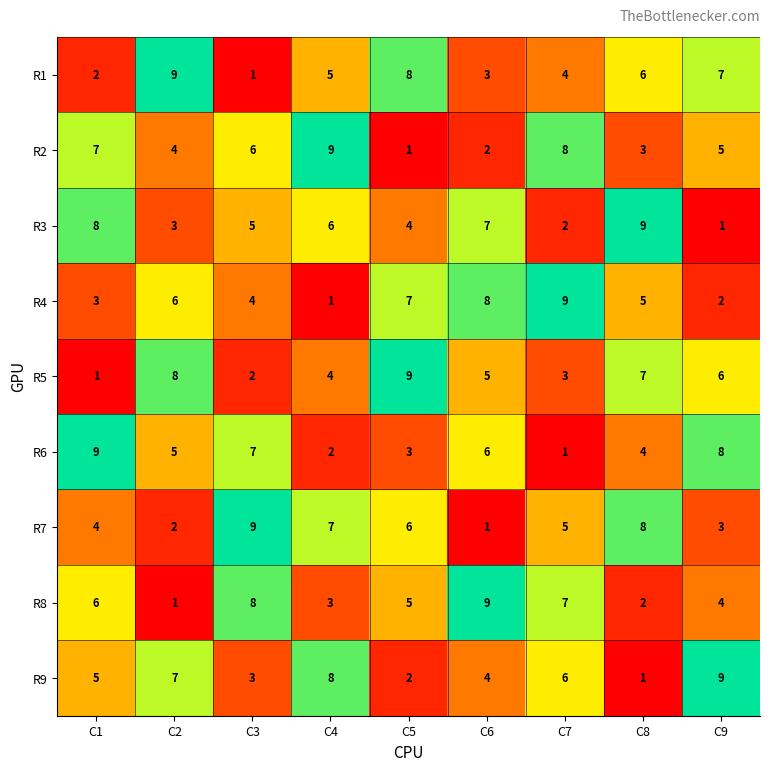

What is the spread (max minus min) of values at C5?

8